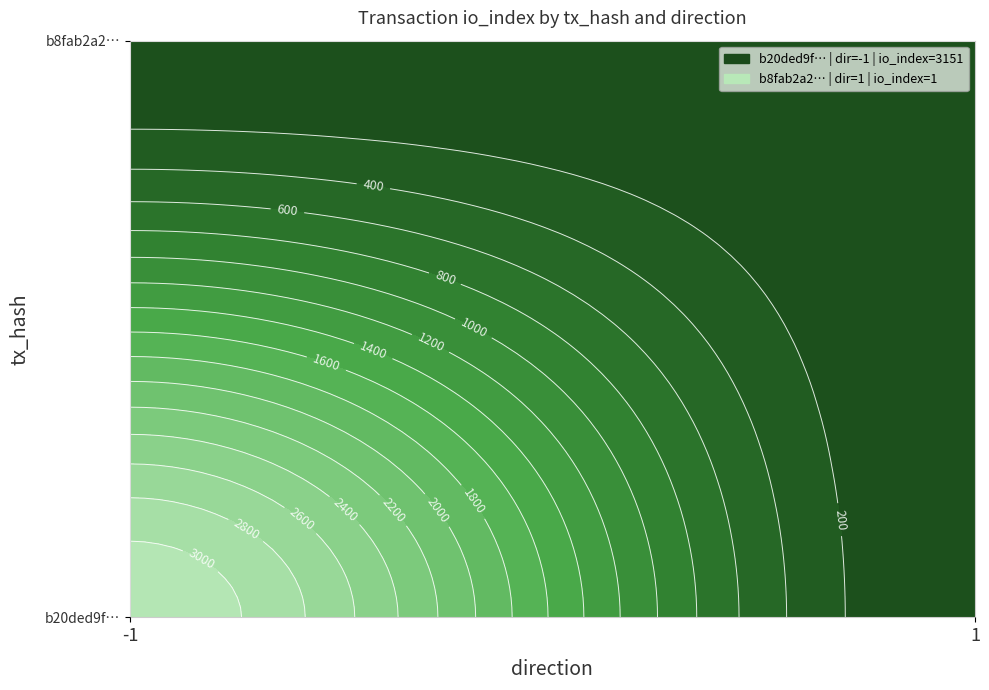

Which series has the widest spread of values?

b20ded9f0ab7c119cdbb5acae41c73daffc0c6c